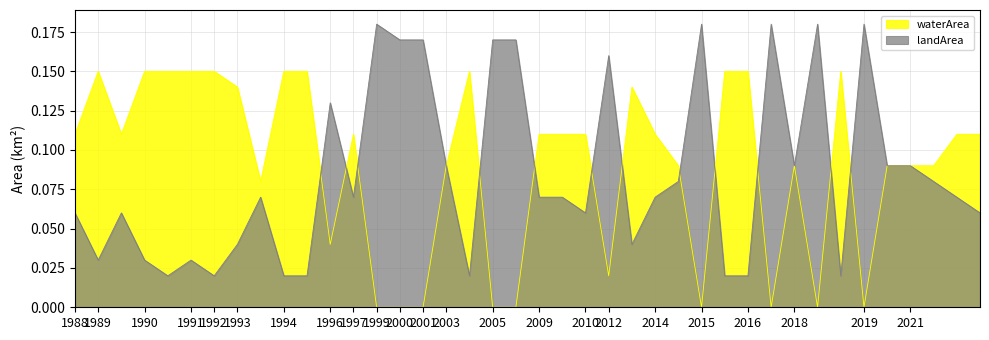

What is the average value of the landArea series?

0.1